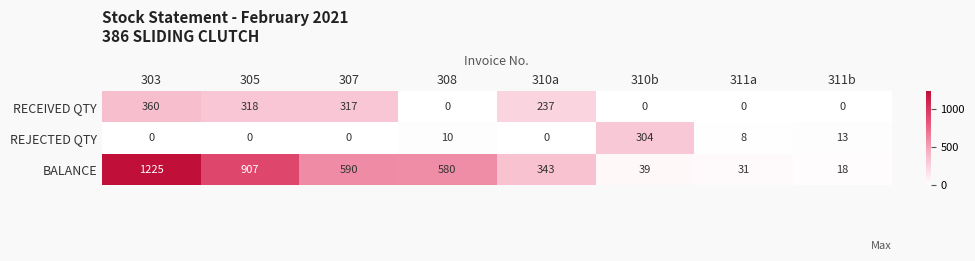

The REJECTED QTY series shows 0 at 307. True or false?

True